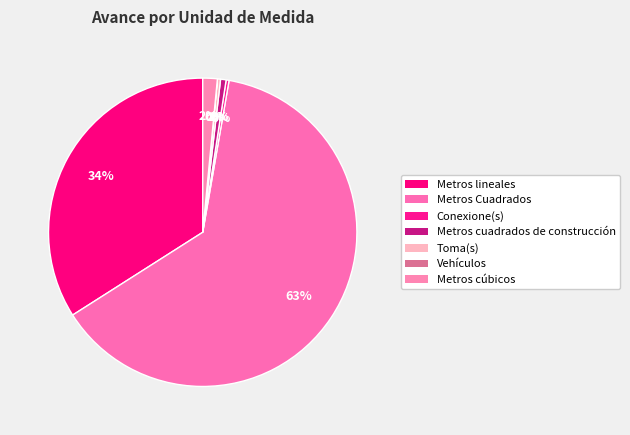

Combined, what portion of the pie is Vehículos and Metros Cuadrados?

63.3%